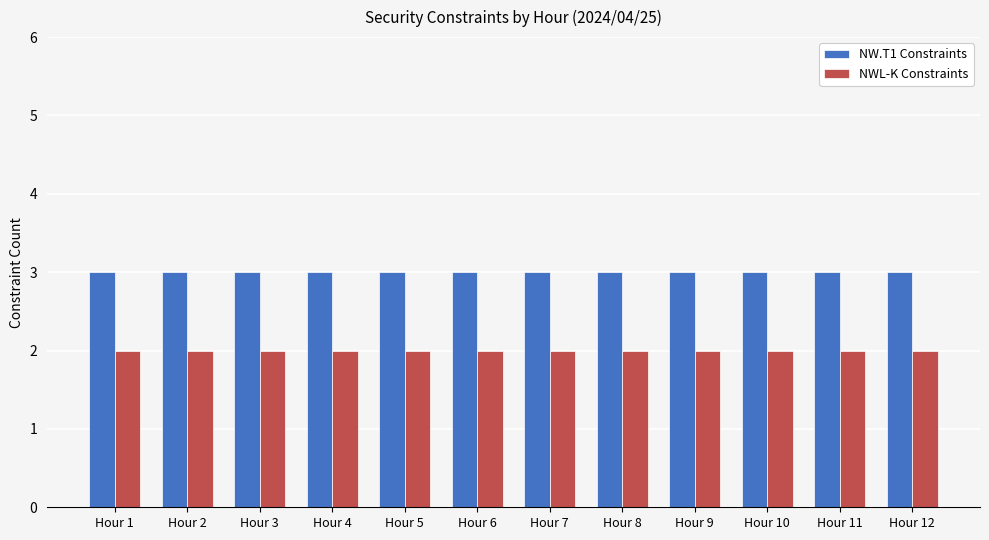

What is the maximum value for NW.T1 Constraints?

3